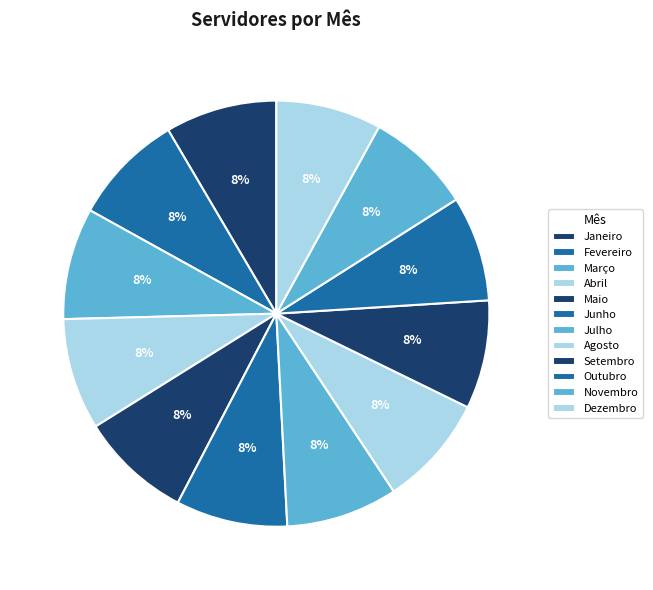

Combined, do Dezembro and Setembro account for over 50%?

No